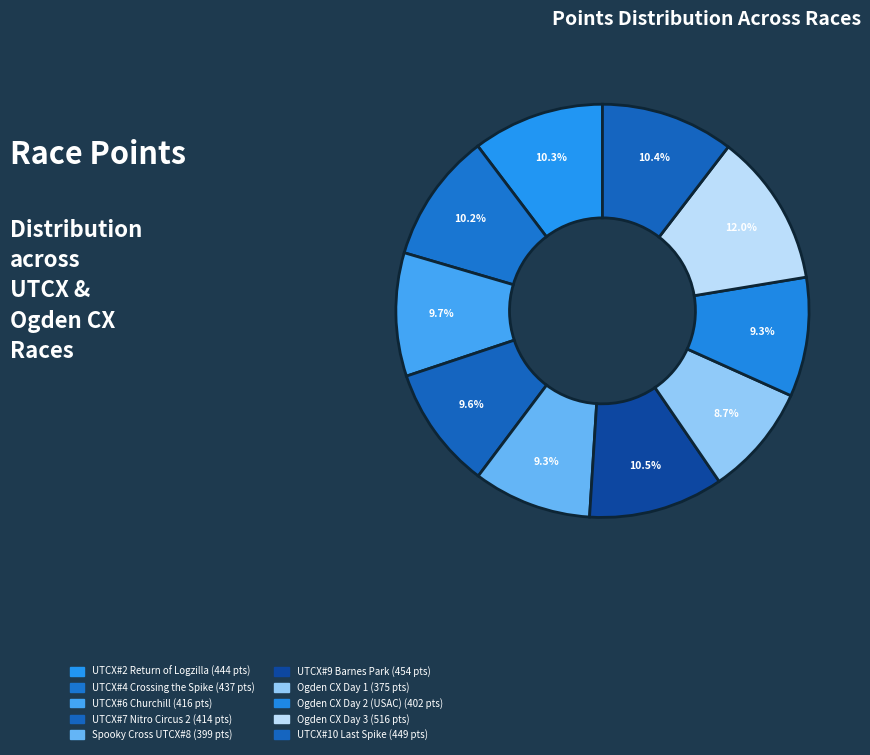

Count the number of slices in the pie.

10